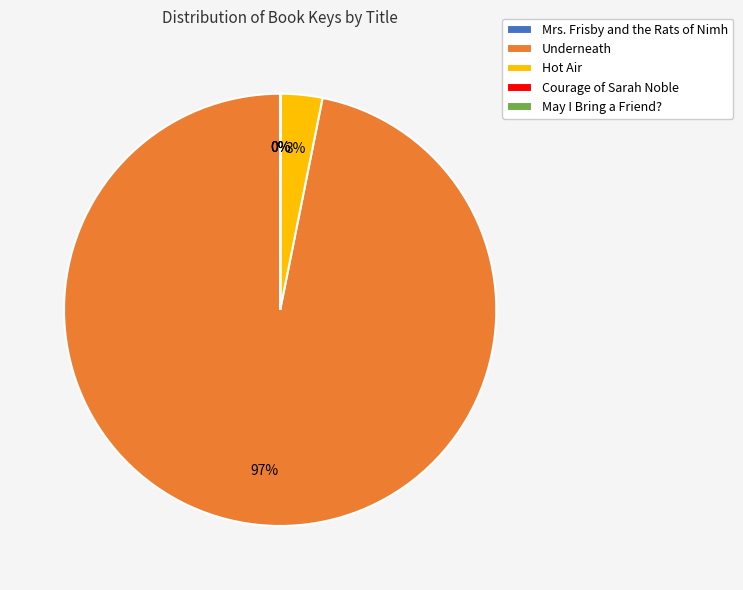

Which has a higher value, Underneath or Hot Air?

Underneath